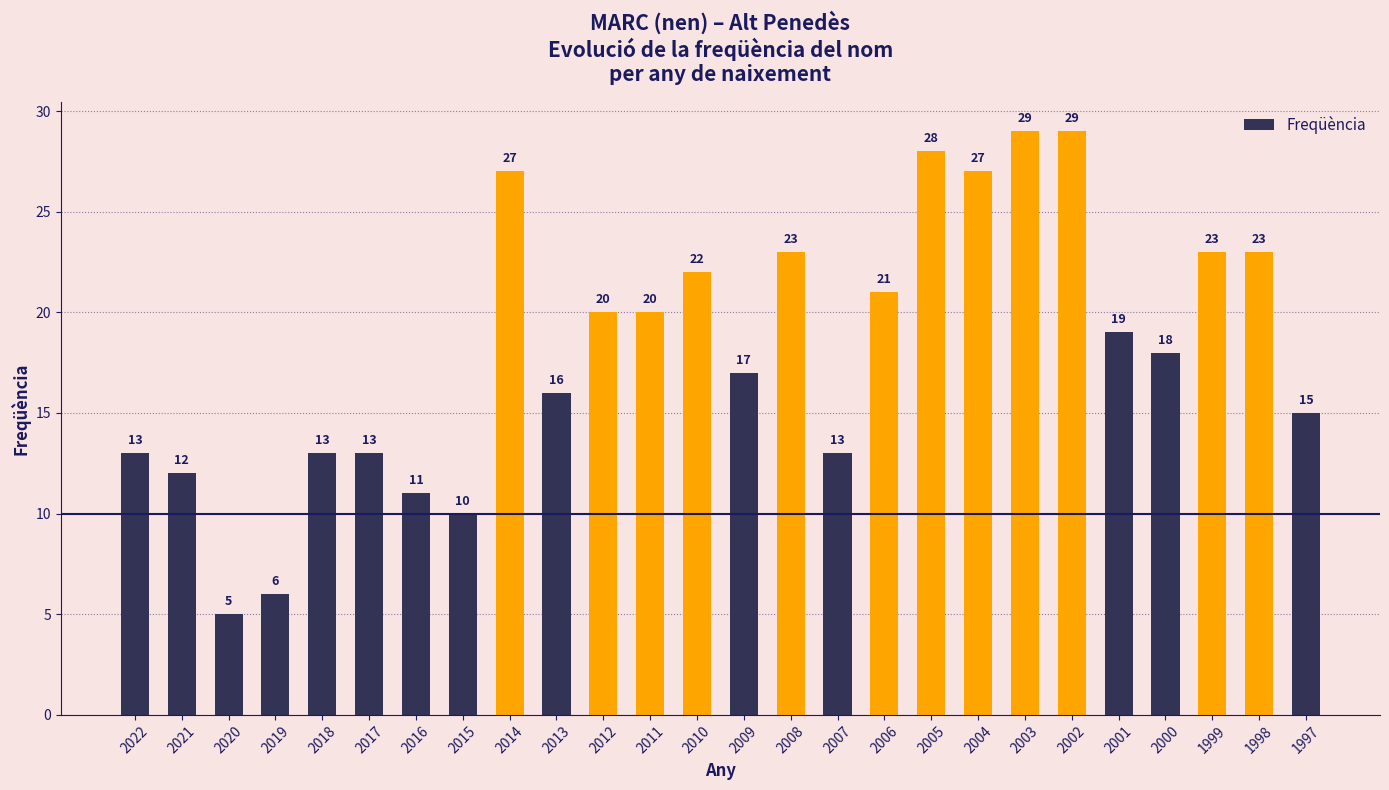

What is the difference between the maximum and minimum values?

24